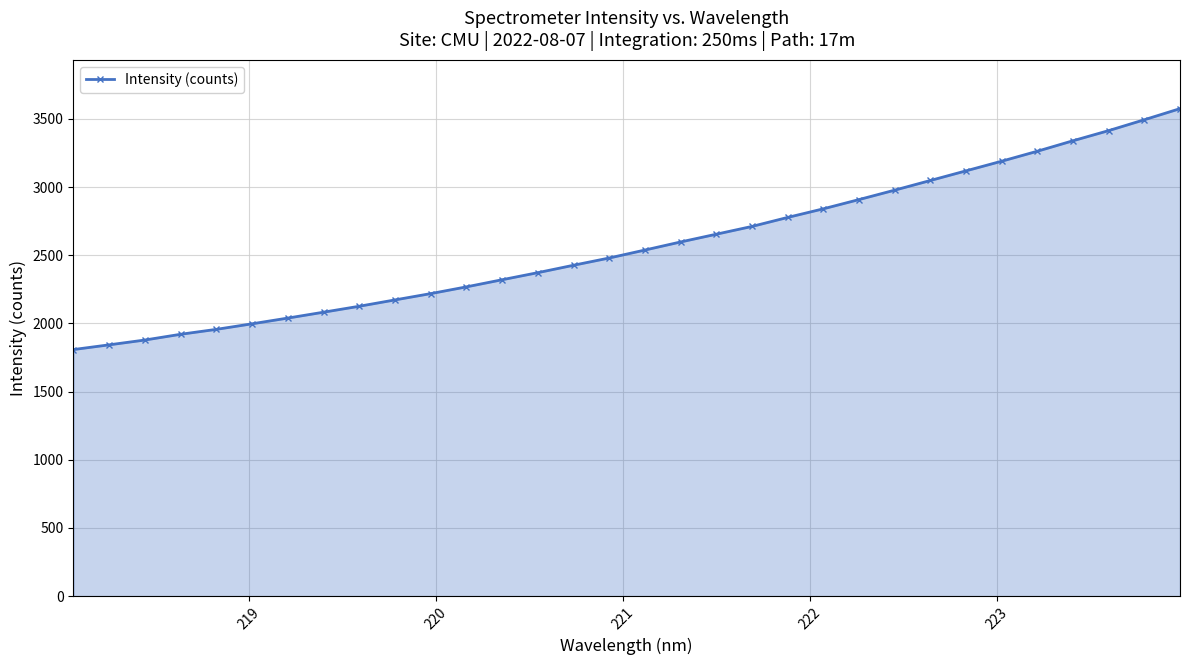

What is the average value?

2573.9